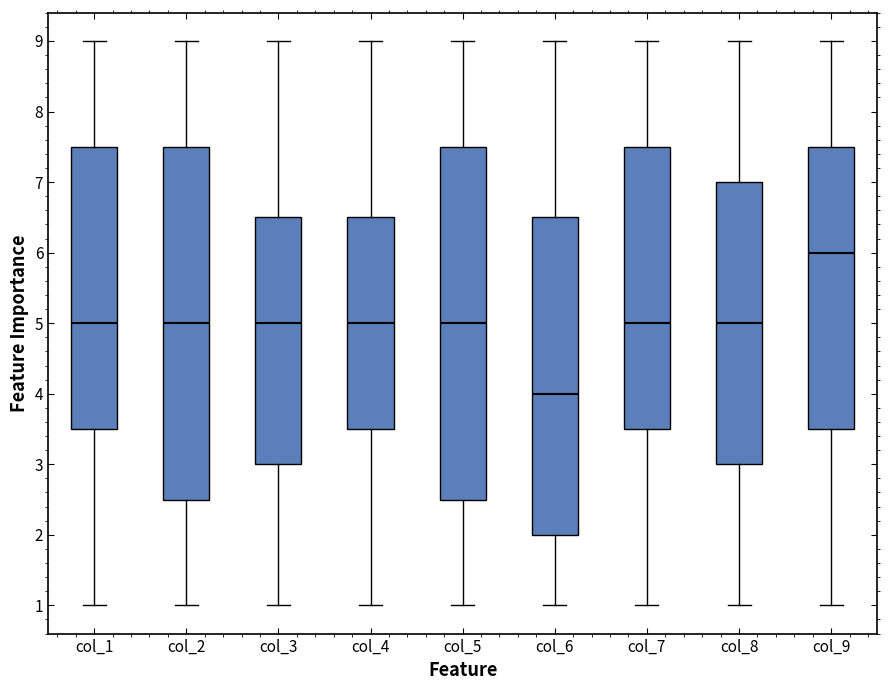

Reading left to right, read every box against the y-axis: the position of its median line, the range the box covers, and the ends of its whiskers. The values are not printed on the chart, so give them approximately, as read against the axis.

col_1: median 5.0, box 3.5 to 7.5, whiskers 1.0 to 9.0
col_2: median 5.0, box 2.5 to 7.5, whiskers 1.0 to 9.0
col_3: median 5.0, box 3.0 to 6.5, whiskers 1.0 to 9.0
col_4: median 5.0, box 3.5 to 6.5, whiskers 1.0 to 9.0
col_5: median 5.0, box 2.5 to 7.5, whiskers 1.0 to 9.0
col_6: median 4.0, box 2.0 to 6.5, whiskers 1.0 to 9.0
col_7: median 5.0, box 3.5 to 7.5, whiskers 1.0 to 9.0
col_8: median 5.0, box 3.0 to 7.0, whiskers 1.0 to 9.0
col_9: median 6.0, box 3.5 to 7.5, whiskers 1.0 to 9.0